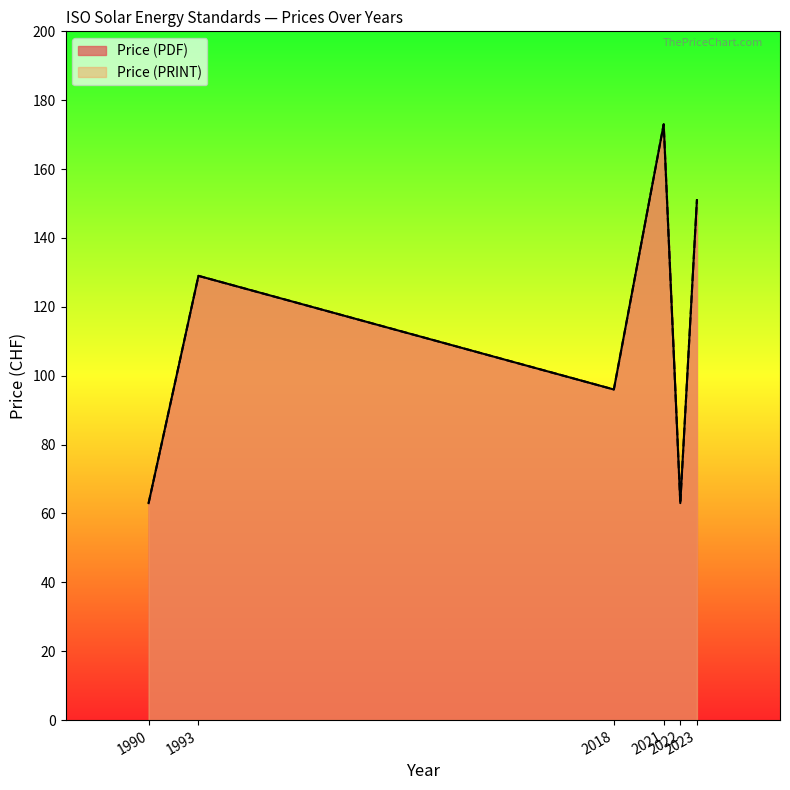

Is it true that Price (PRINT) equals 129 at 1993?

True